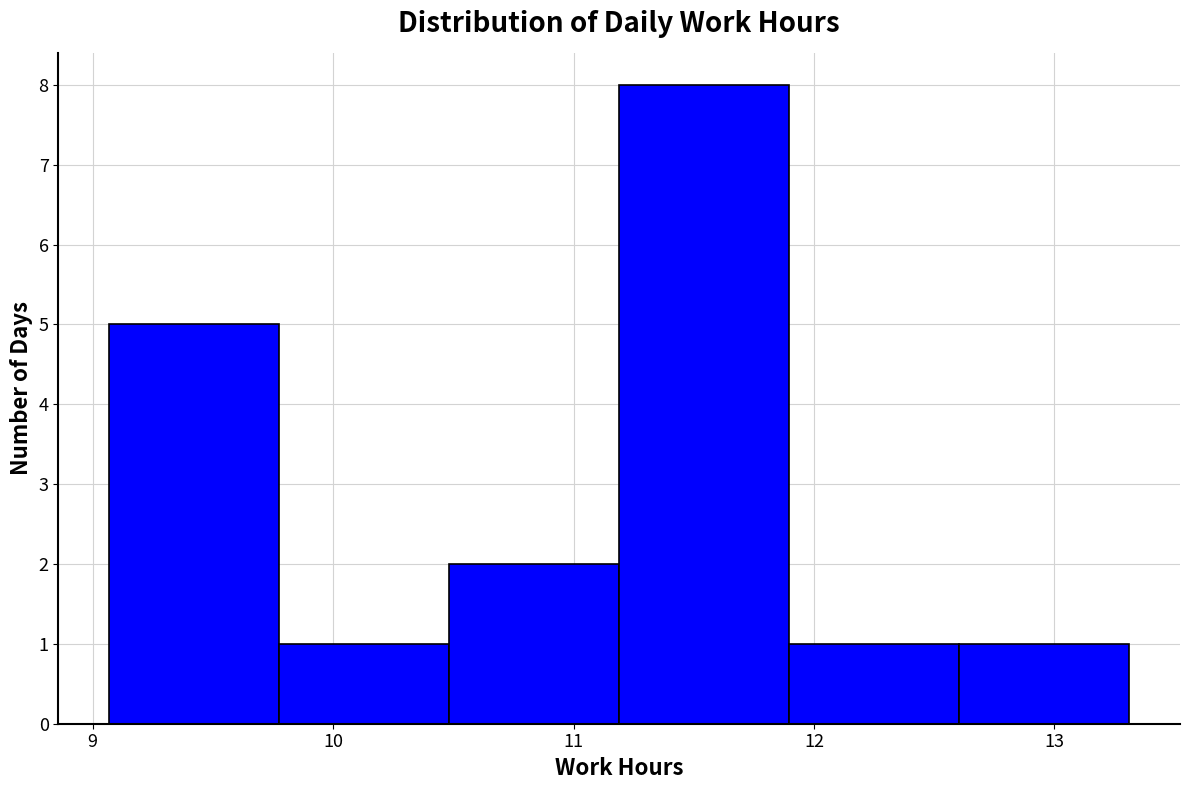

Reading left to right, transcribe this chart: for each bar, give the range it covers on the x-axis and its height. Neither the bar edges nor the heights are printed on the chart, so give them approximately, as read against the axes.

9.1 to 9.8: 5
9.8 to 10.5: 1
10.5 to 11.2: 2
11.2 to 11.9: 8
11.9 to 12.6: 1
12.6 to 13.3: 1